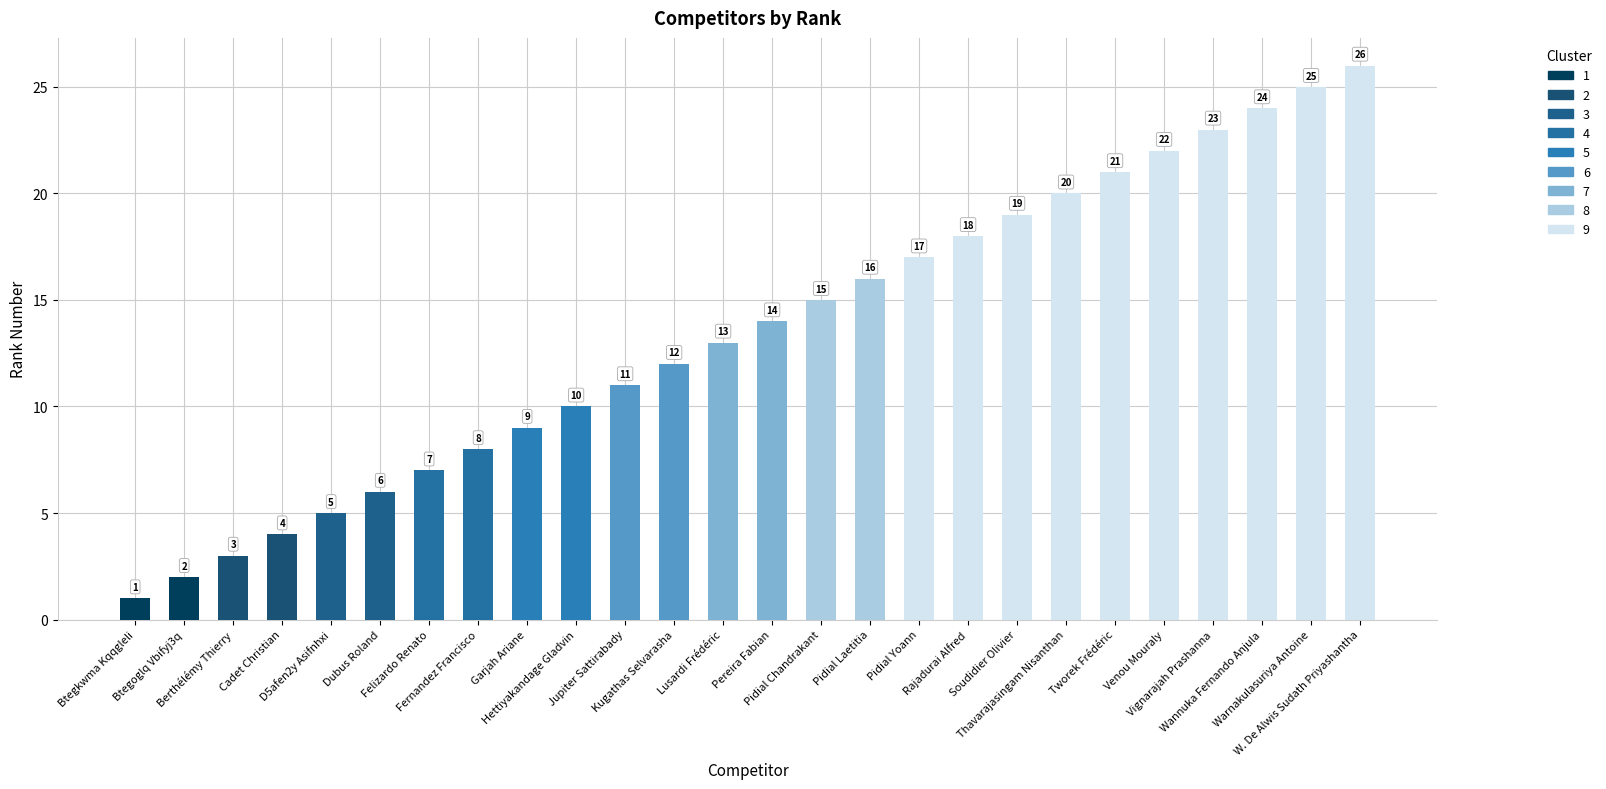

How many bars are there in total?

26